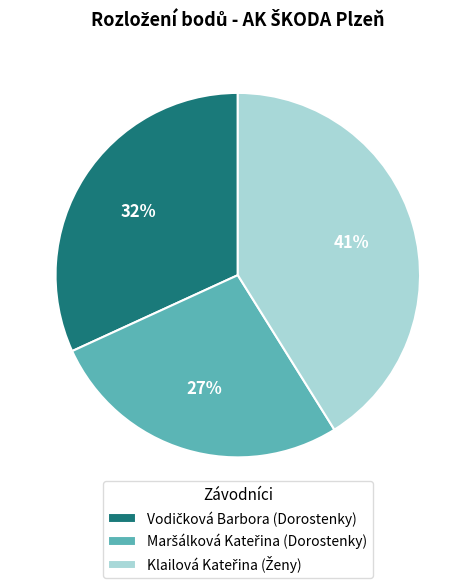

To the nearest percent, what is the average slice percentage?

33%